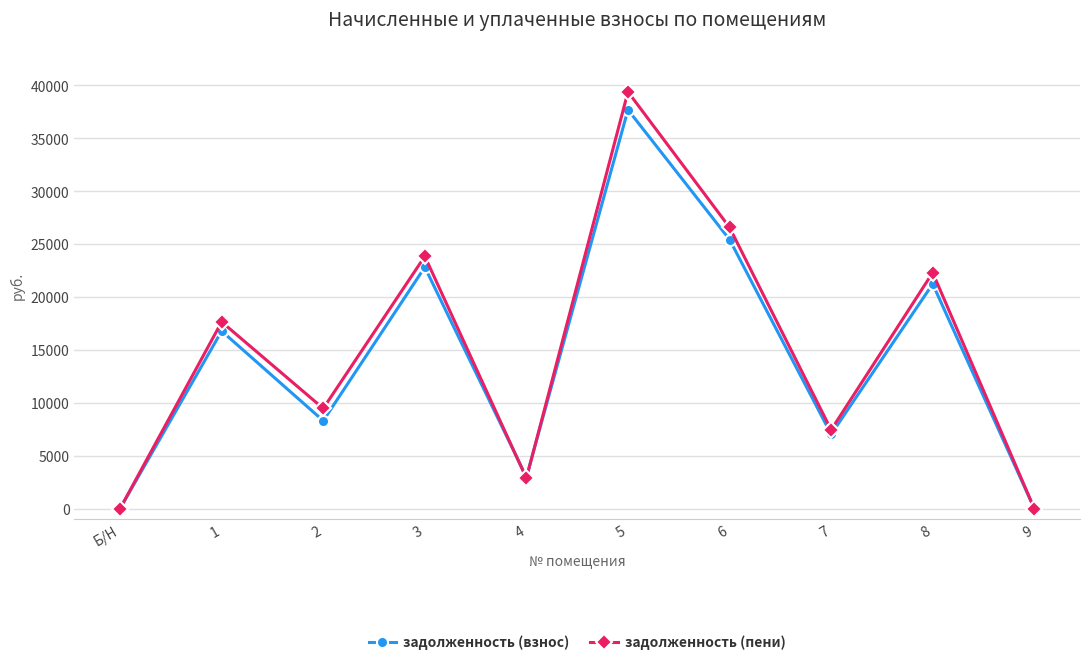

What is the spread (max minus min) of values at 6?

1144.8